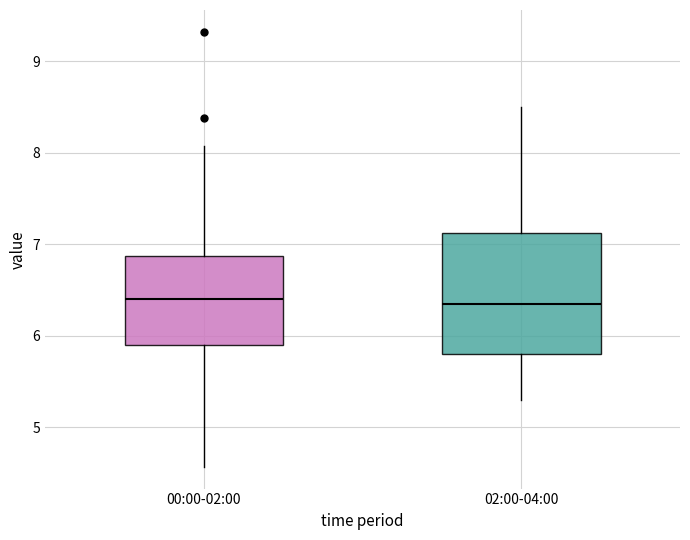

Reading left to right, read every box against the y-axis: the position of its median line, the range the box covers, and the ends of its whiskers. The values are not printed on the chart, so give them approximately, as read against the axis.

00:00-02:00: median 6.4, box 5.9 to 6.9, whiskers 4.6 to 8.1
02:00-04:00: median 6.4, box 5.8 to 7.1, whiskers 5.3 to 8.5